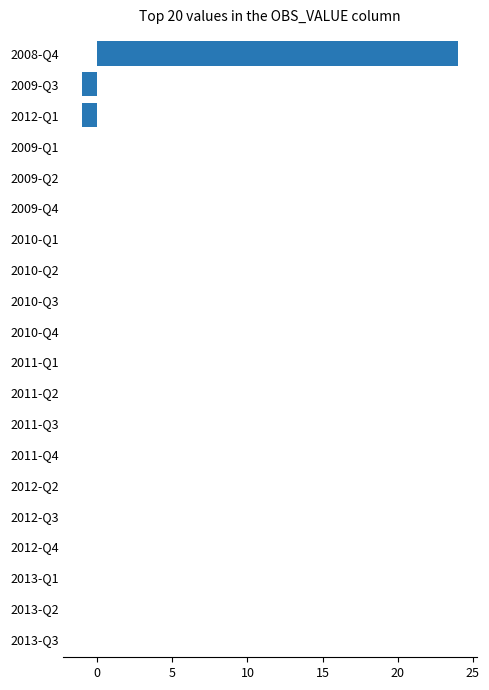

Reading bottom to top, list all the values displayed in this chart.

2013-Q3=0	2013-Q2=0	2013-Q1=0	2012-Q4=0	2012-Q3=0	2012-Q2=0	2011-Q4=0	2011-Q3=0	2011-Q2=0	2011-Q1=0	2010-Q4=0	2010-Q3=0	2010-Q2=0	2010-Q1=0	2009-Q4=0	2009-Q2=0	2009-Q1=0	2012-Q1=-1	2009-Q3=-1	2008-Q4=24